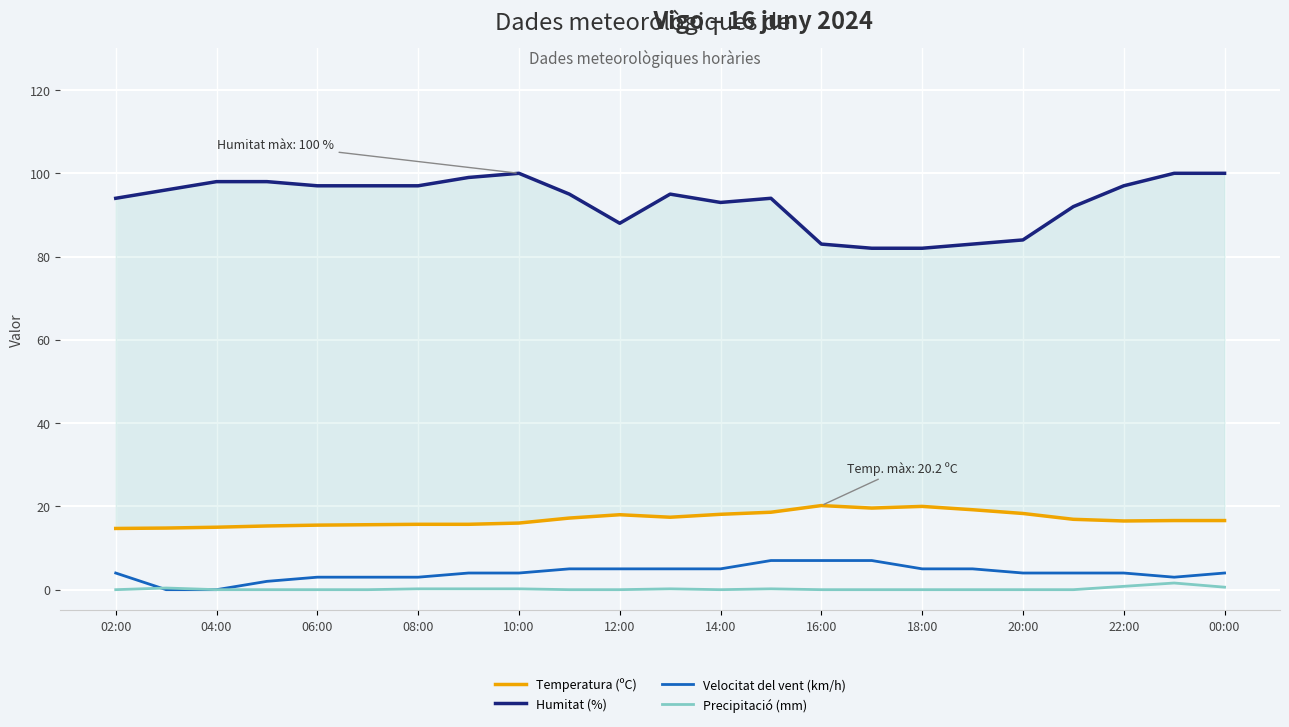

Is the value of Precipitació (mm) at 20:00 greater than the value of Velocitat del vent (km/h) at 10:00?

No